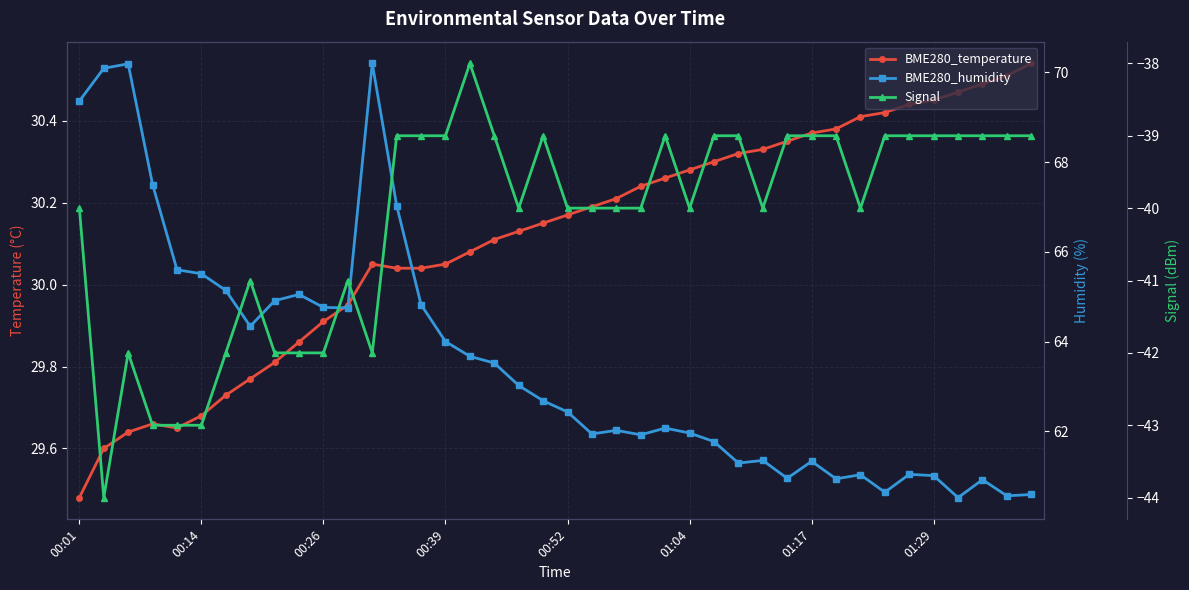

True or false: Signal and BME280_temperature cross at least once.

False